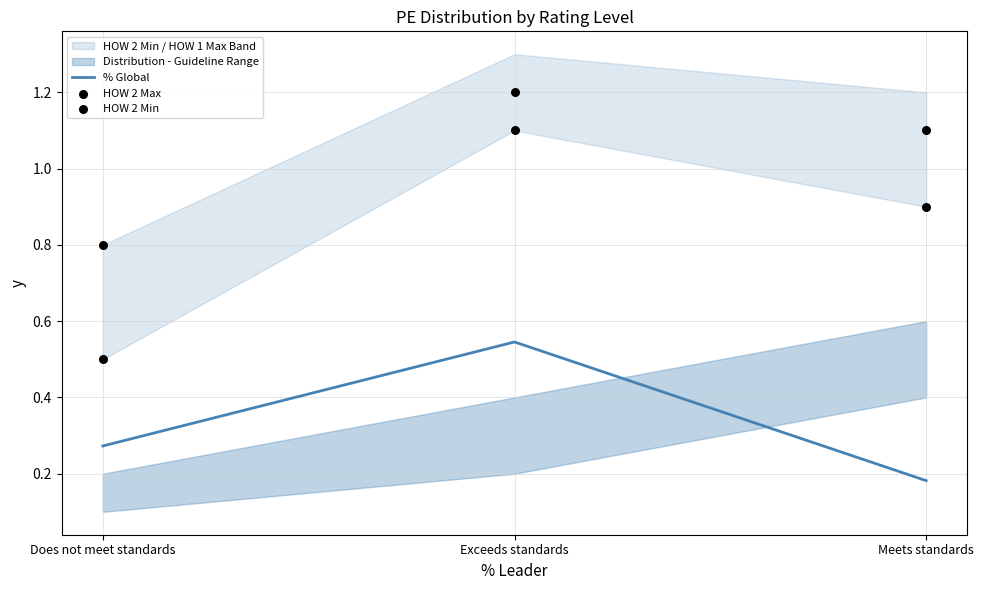

At how many categories does at least one series exceed 0?

3